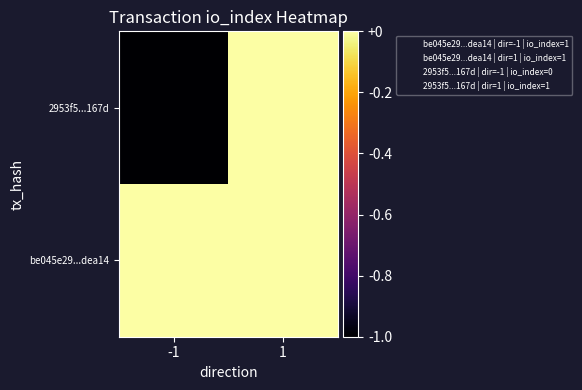

Reading left to right, list all the values displayed in this chart.

be045e29...dea14: -1=1	1=1
2953f5...167d: -1=0	1=1